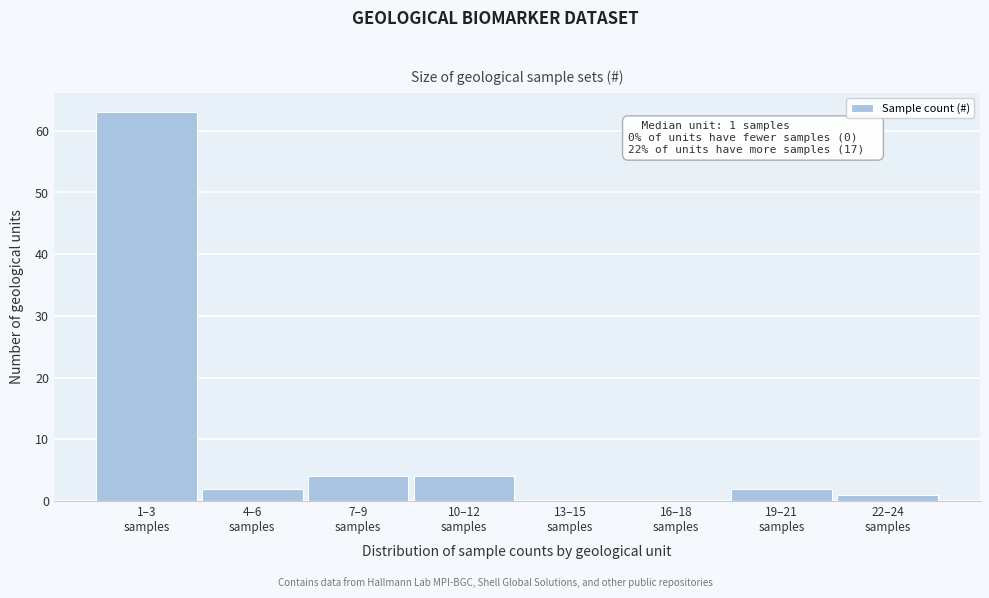

What is the sum of all values?

76